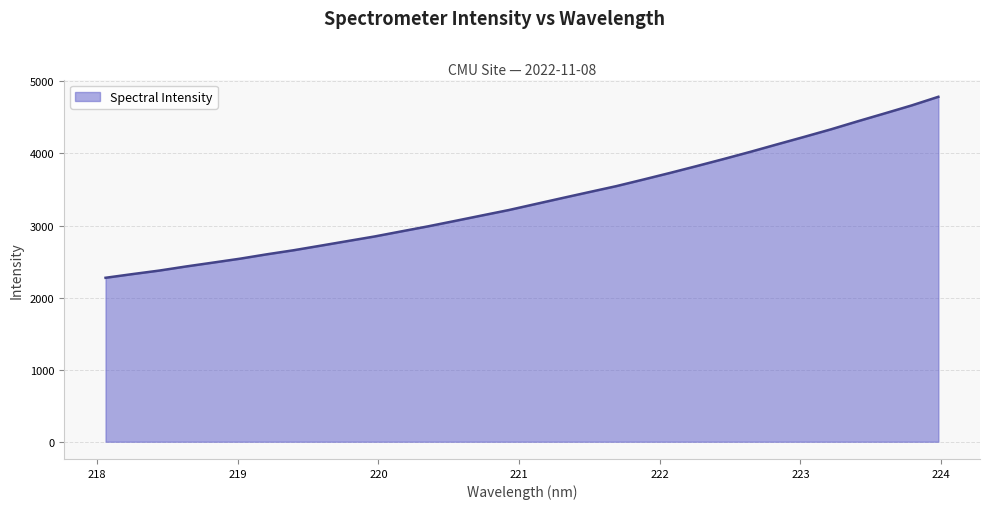

What is the maximum value shown in the chart?

4785.7